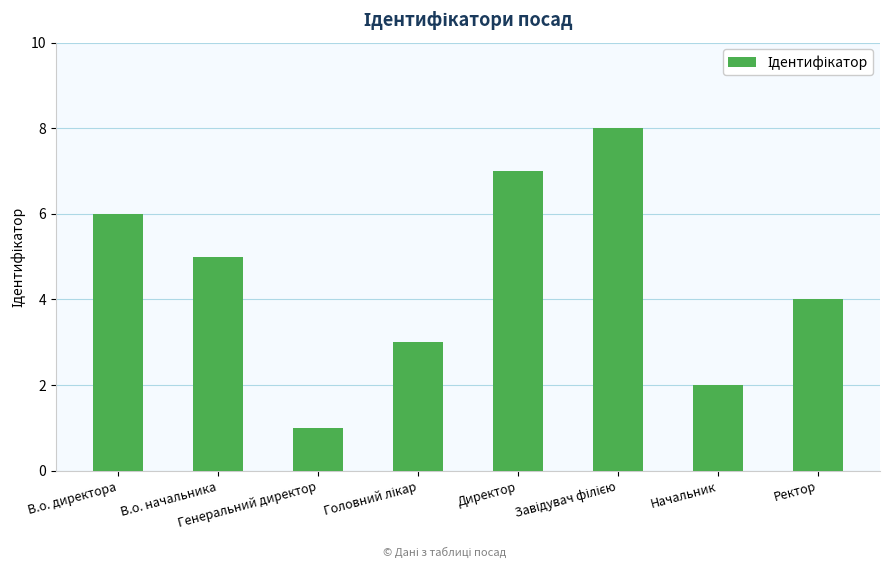

Are the bars horizontal?

No